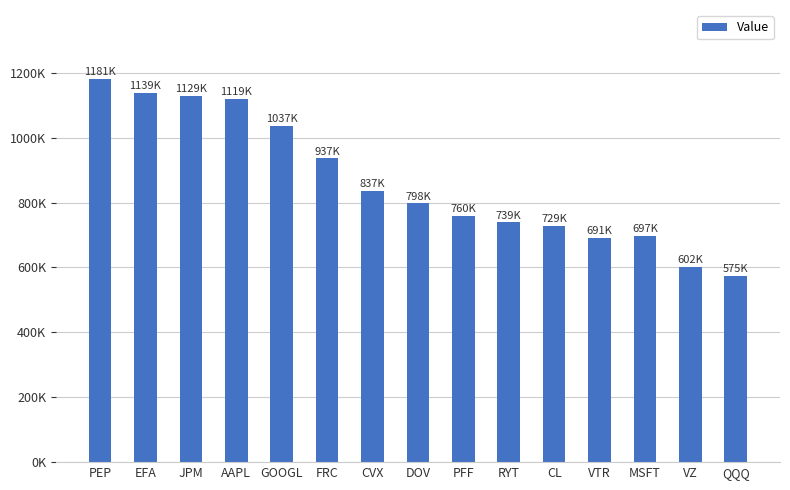

Does the chart contain any negative values?

No